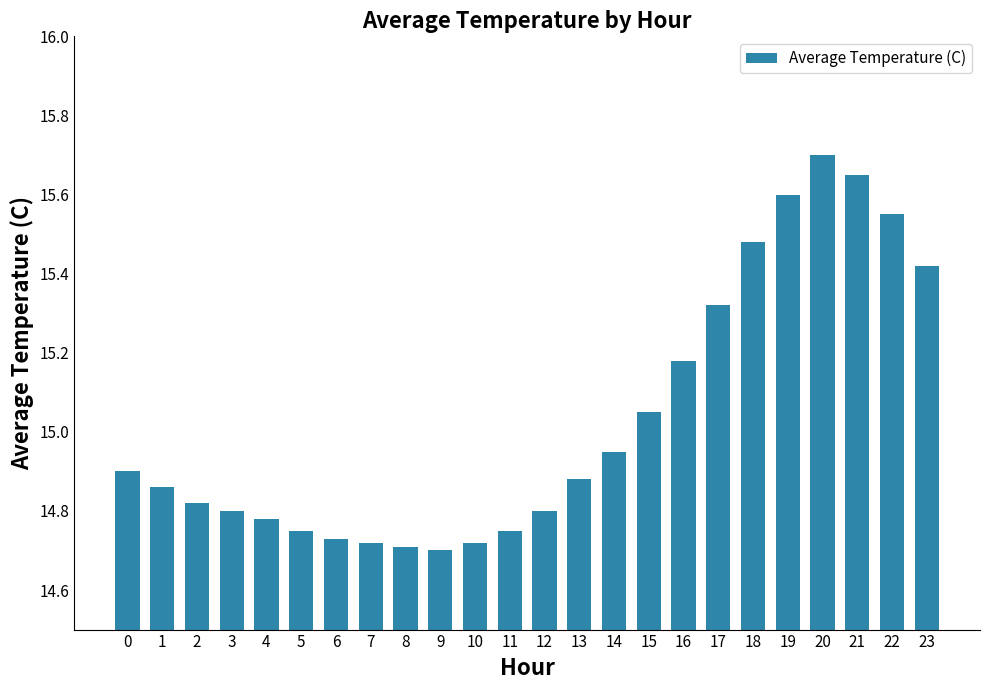

Which category has the highest value across all series?

20